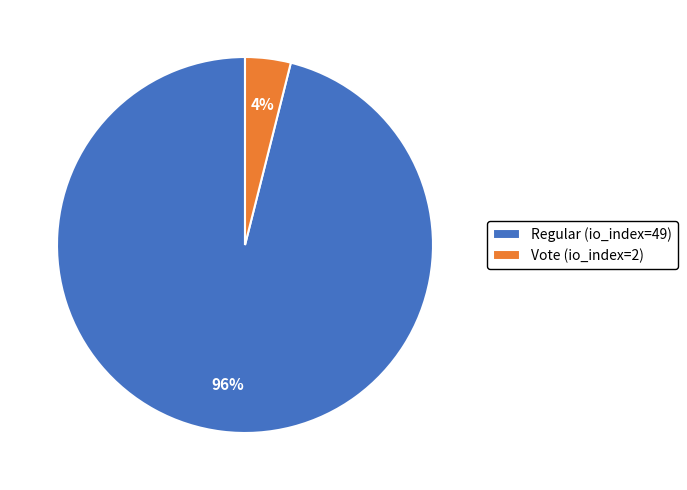

Is it true that Regular (io_index=49) is 96% of the pie?

True